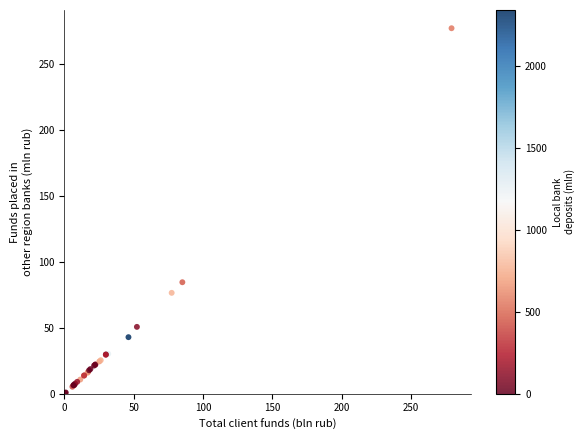

What Y value in the scatter plot is closest to 139?

84.6